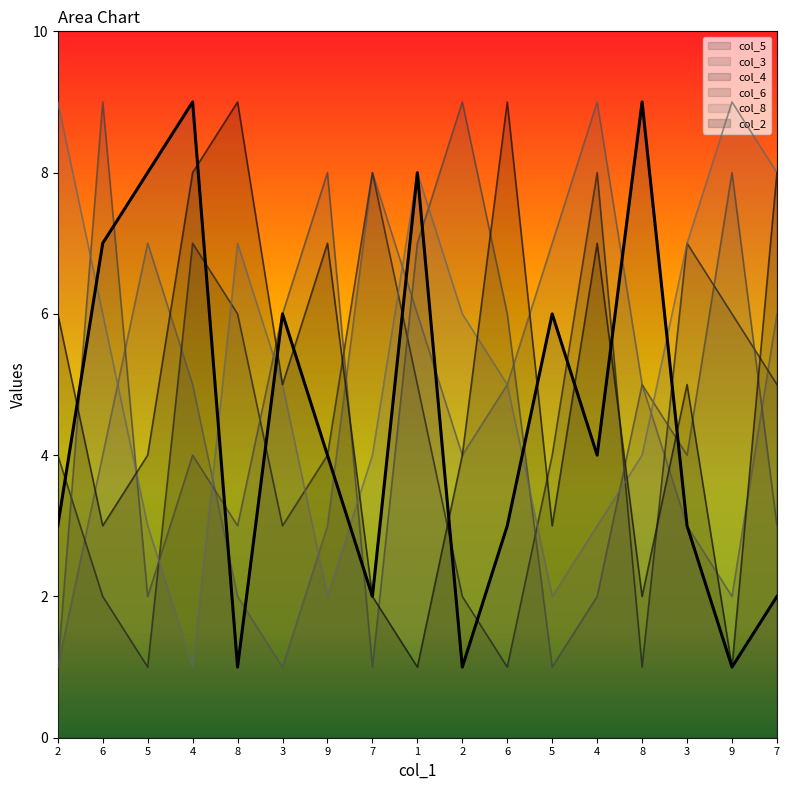

What is the difference between the col_3 values at 6 and 1?

2